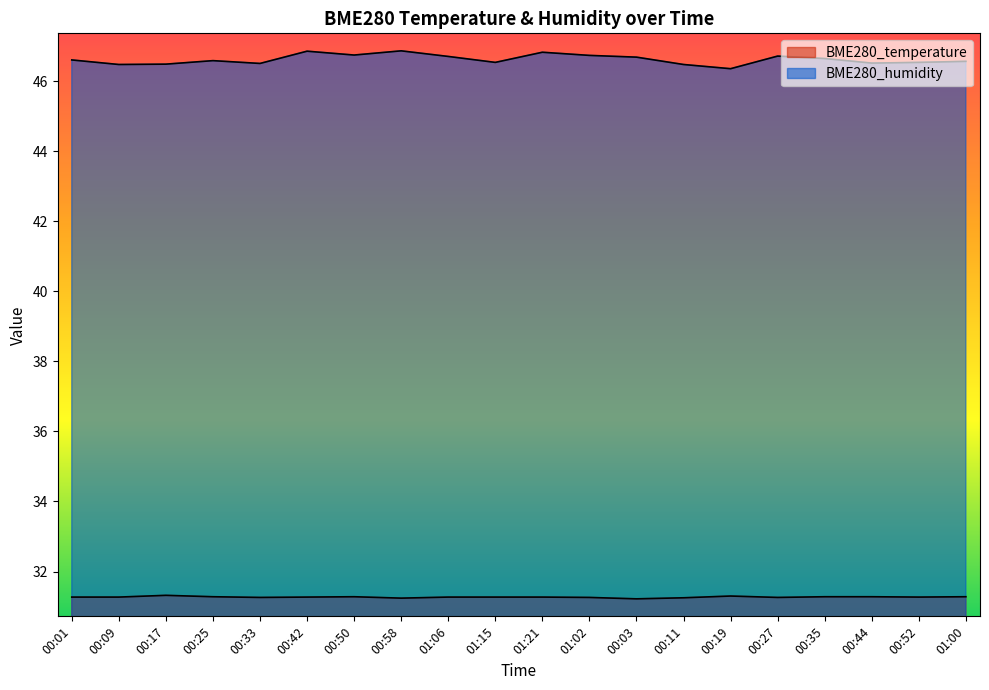

Reading right to left, what are all the values shown in this chart?

BME280_temperature: 31.3	31.3	31.3	31.3	31.3	31.3	31.2	31.2	31.3	31.3	31.3	31.3	31.2	31.3	31.3	31.3	31.3	31.3	31.3	31.3
BME280_humidity: 46.6	46.5	46.5	46.6	46.7	46.4	46.5	46.7	46.7	46.8	46.5	46.7	46.9	46.8	46.9	46.5	46.6	46.5	46.5	46.6